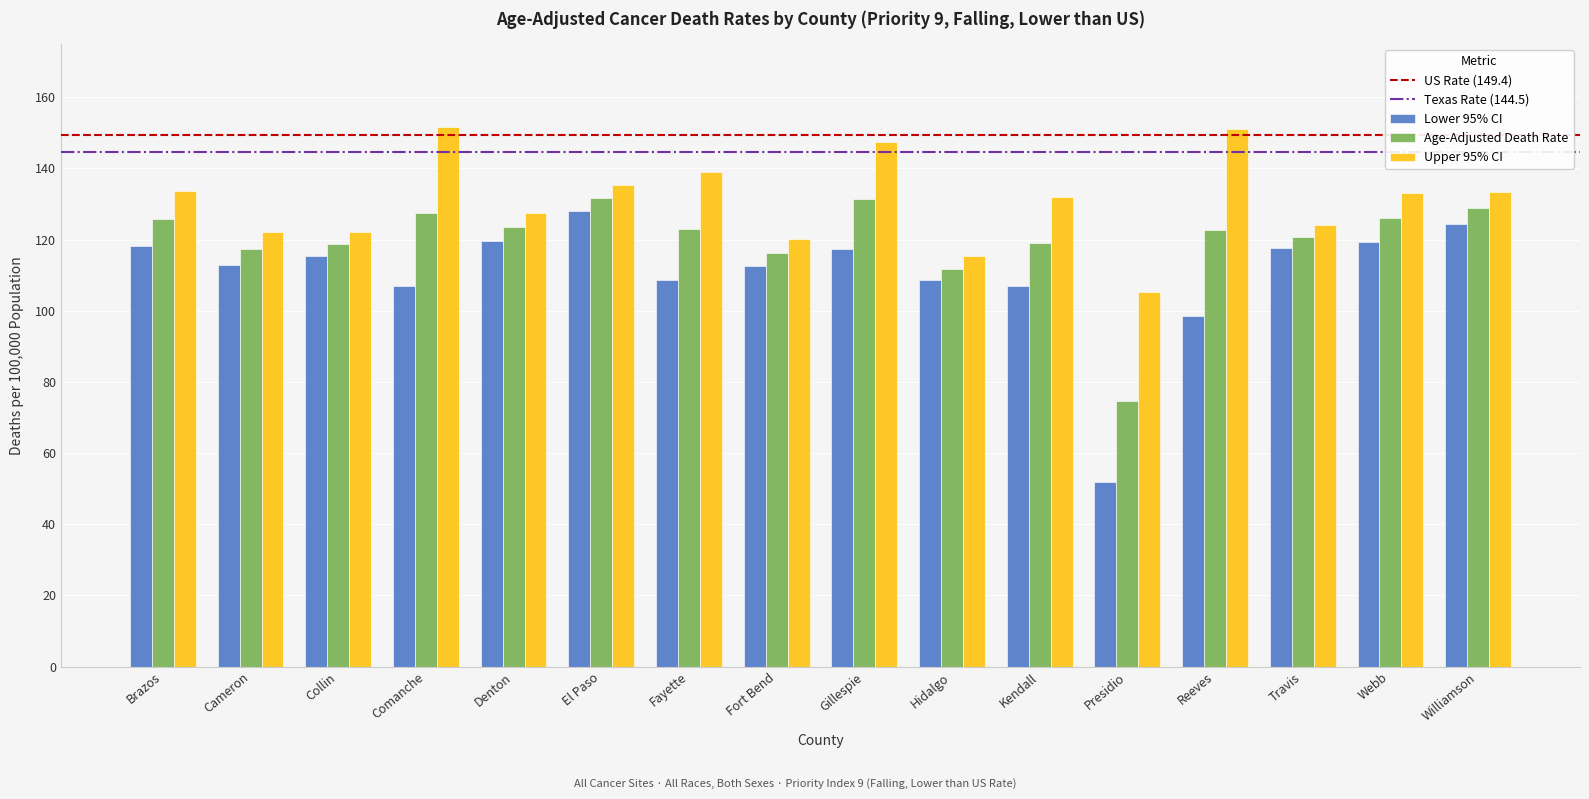

How many groups of bars are there?

16